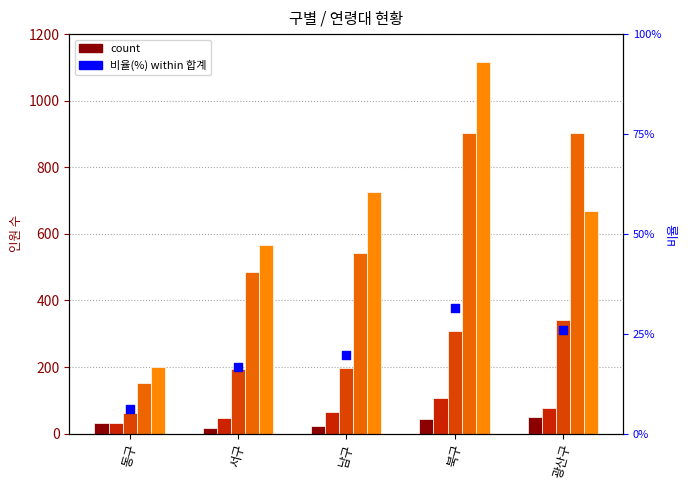

Which series contains the highest Y value?

60대 이상